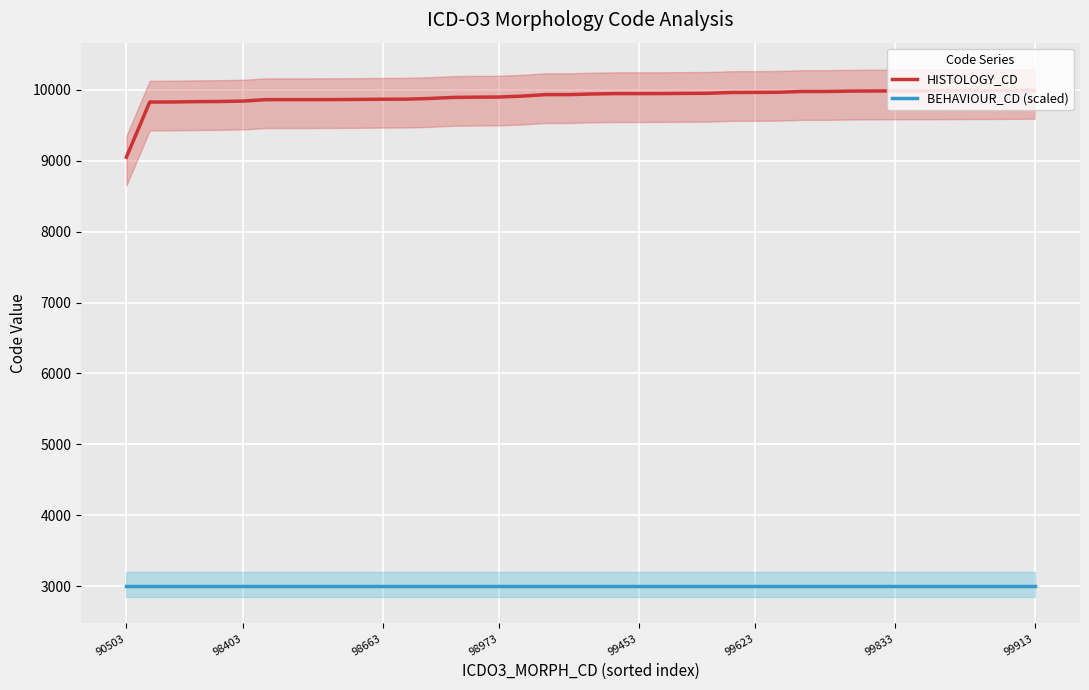

True or false: BEHAVIOUR_CD (scaled) has more than 1 interior local peaks.

False